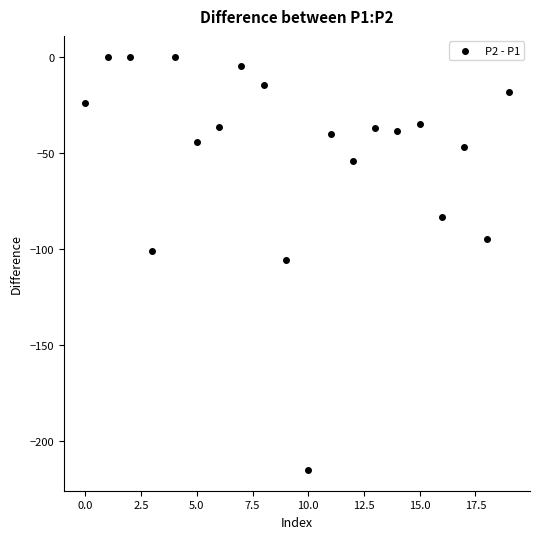

What is the range of Y values (max minus min)?

215.2